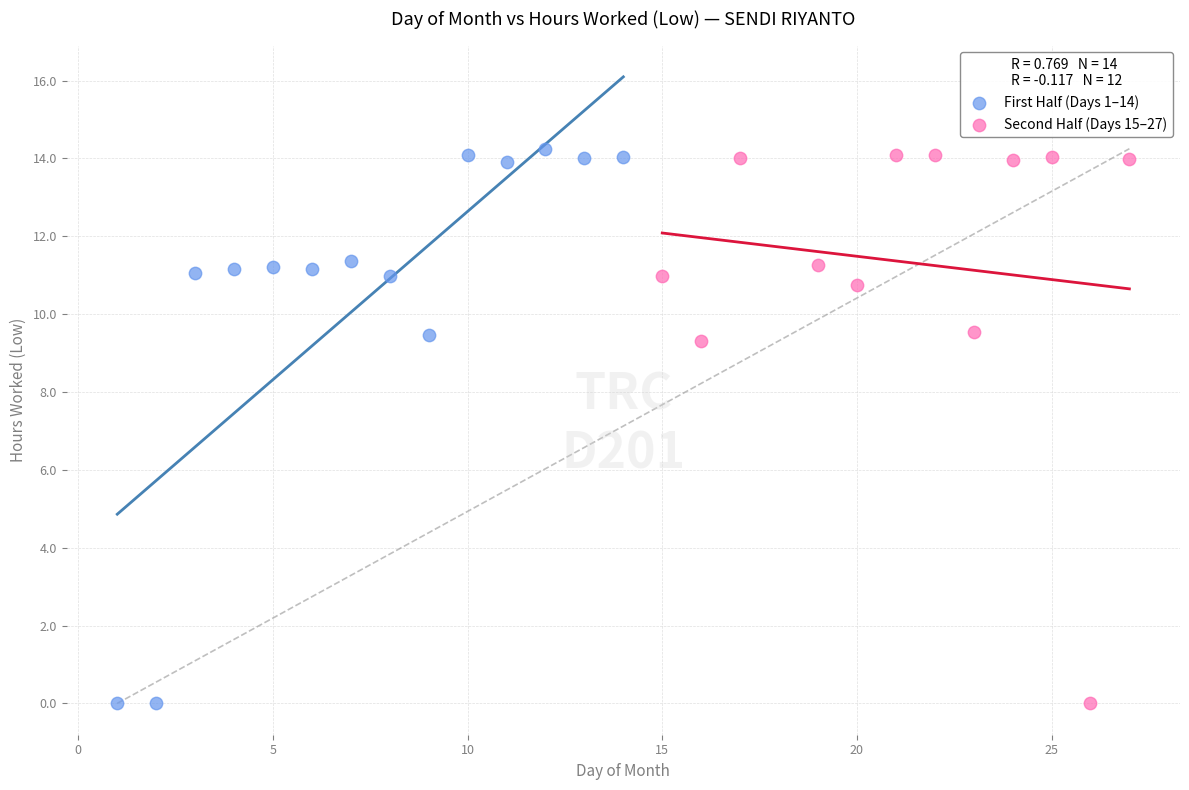

What are all the series names shown in the legend?

First Half (Days 1–14), Second Half (Days 15–27)